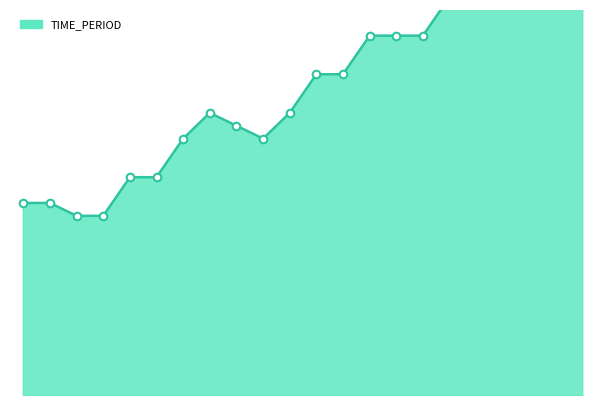

What is the change in value from 2016 to 2018?

+2